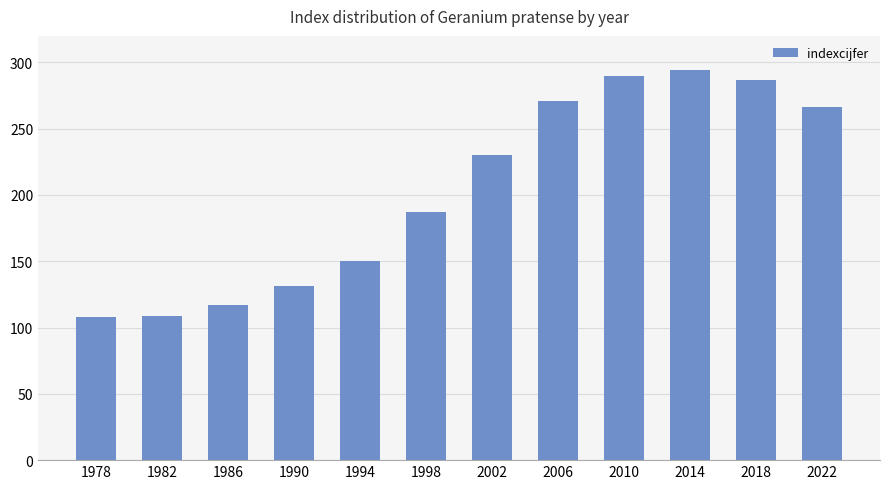

What is the sum of the values at 1990 and 1998?

318